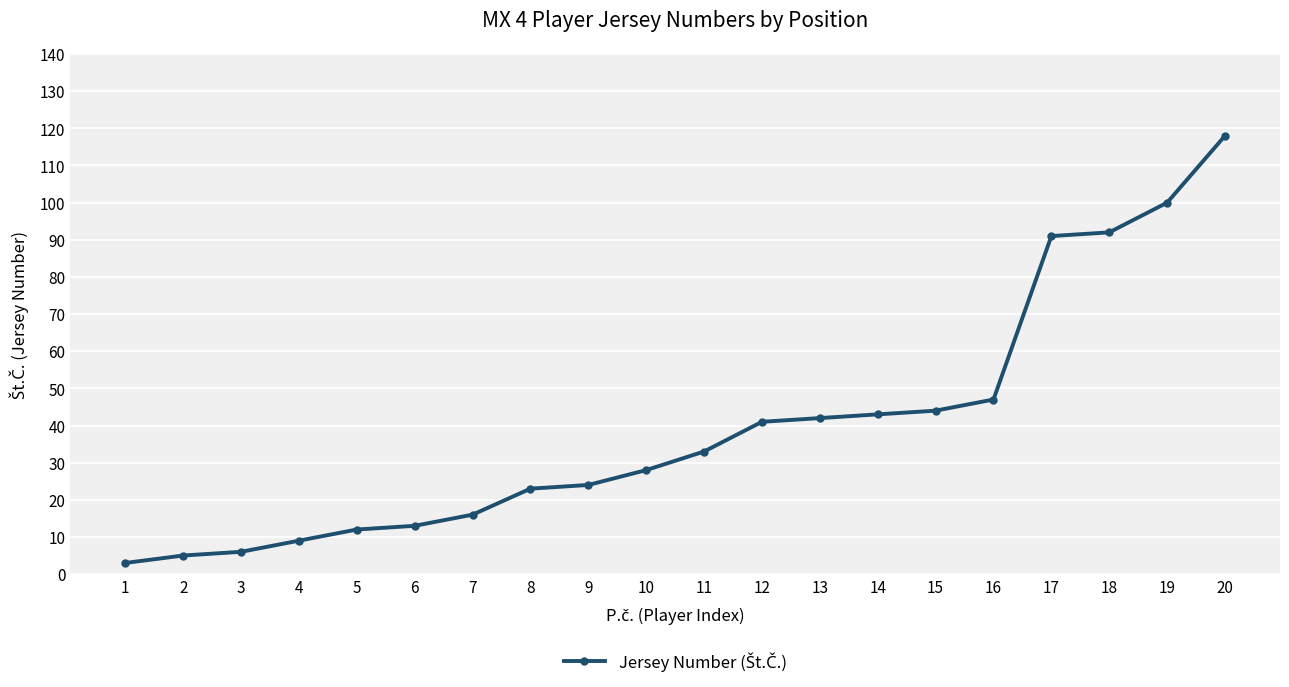

Where is the data nearest to the value 60?

16